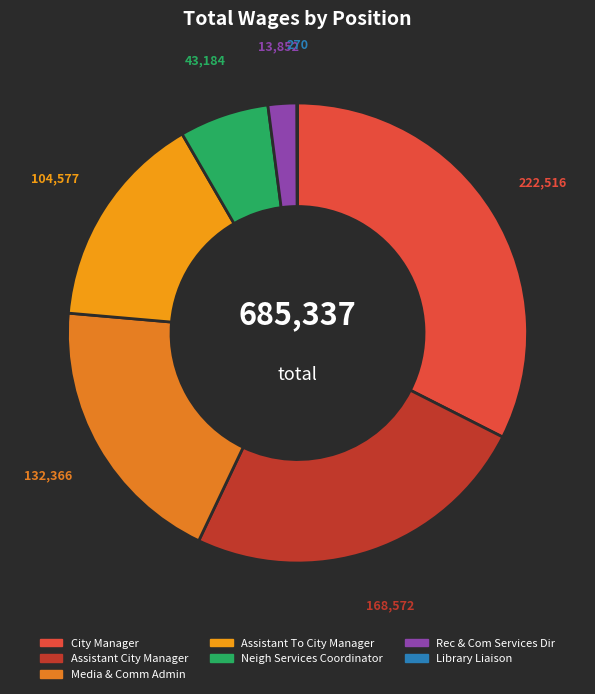

How much of the chart is everything except Media & Comm Admin?

80.7%